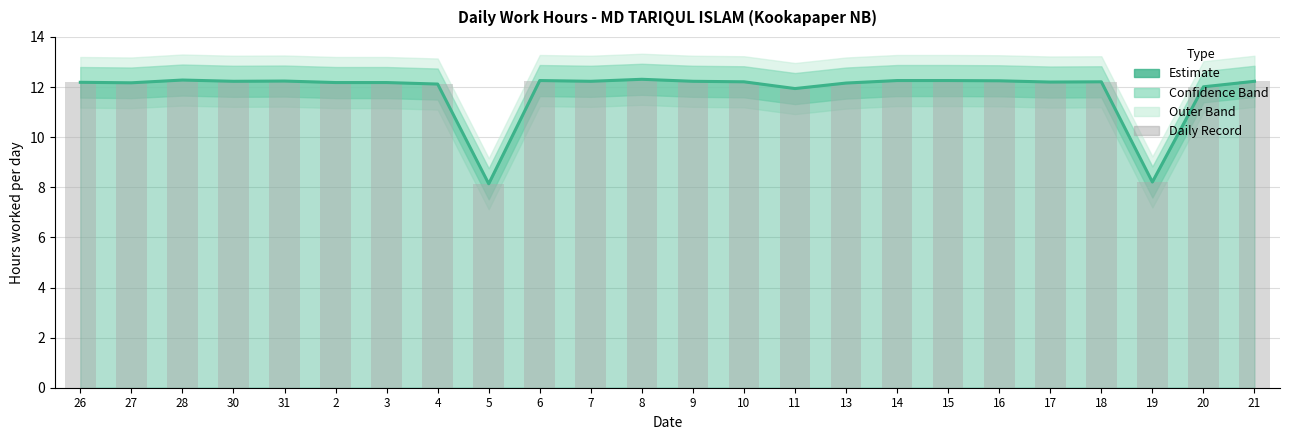

Does the chart contain any negative values?

No